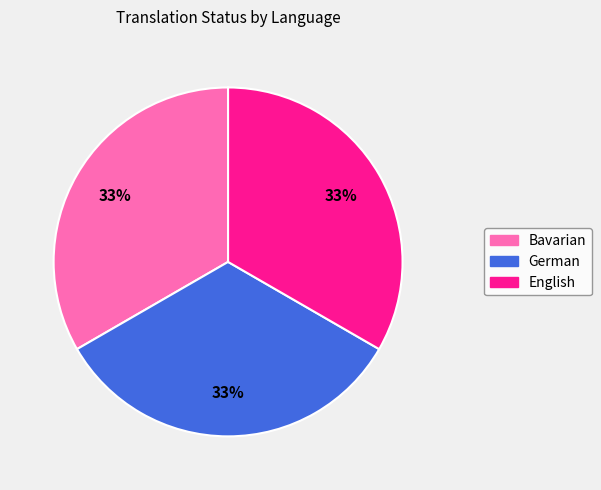

Approximately how many times larger is the value at German compared to Bavarian?

1.0